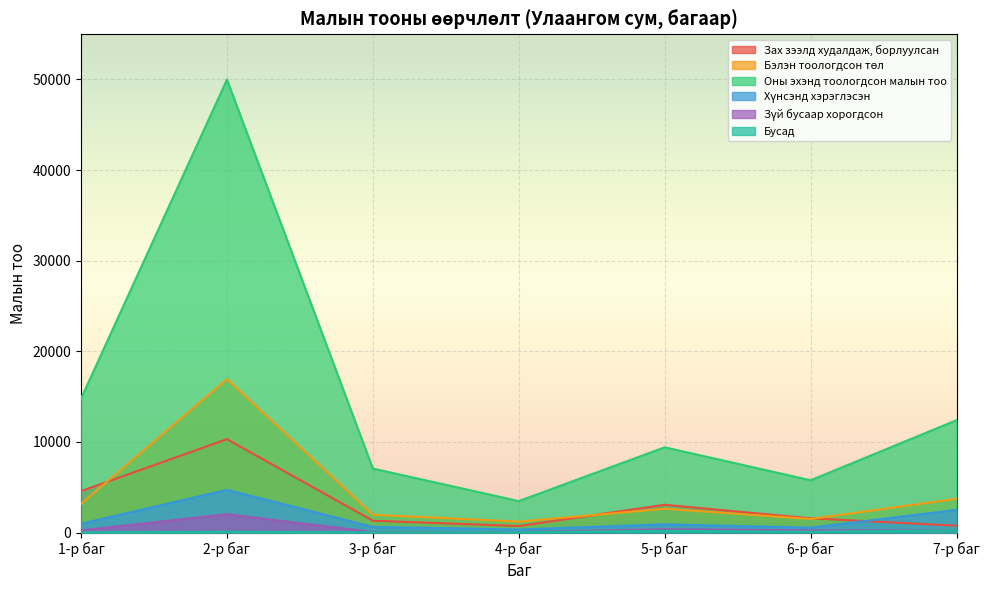

Reading left to right, what are all the values shown in this chart?

Зах зээлд худалдаж, борлуулсан: 1-р баг=4571	2-р баг=10307	3-р баг=1302	4-р баг=719	5-р баг=3061	6-р баг=1566	7-р баг=752
Бэлэн тоологдсон төл: 1-р баг=3171	2-р баг=16929	3-р баг=1960	4-р баг=1203	5-р баг=2621	6-р баг=1497	7-р баг=3722
Оны эхэнд тоологдсон малын тоо: 1-р баг=14792	2-р баг=49987	3-р баг=7060	4-р баг=3469	5-р баг=9406	6-р баг=5766	7-р баг=12400
Хүнсэнд хэрэглэсэн: 1-р баг=972	2-р баг=4710	3-р баг=622	4-р баг=335	5-р баг=905	6-р баг=537	7-р баг=2501
Зүй бусаар хорогдсон: 1-р баг=235	2-р баг=2022	3-р баг=49	4-р баг=52	5-р баг=363	6-р баг=236	7-р баг=232
Бусад: 1-р баг=18	2-р баг=78	3-р баг=15	4-р баг=19	5-р баг=185	6-р баг=76	7-р баг=232